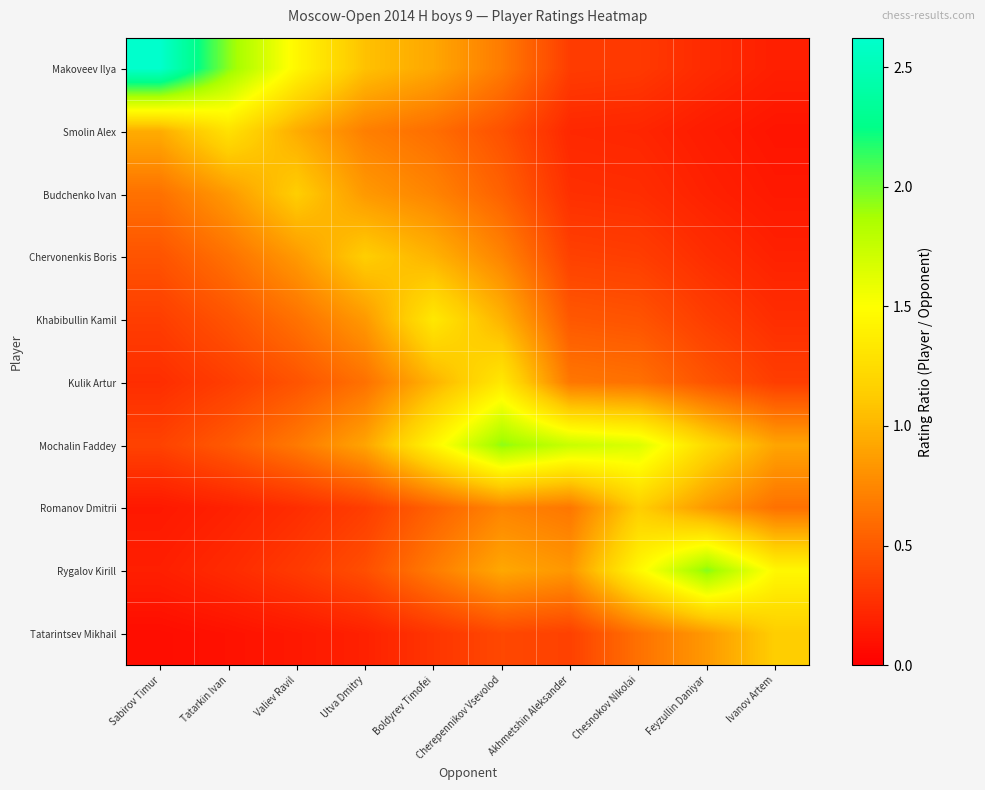

Reading left to right, list all the values displayed in this chart.

Makoveev Ilya: Sabirov Timur=2.6	Tatarkin Ivan=1.9	Valiev Ravil=1.4	Utva Dmitry=1.1	Boldyrev Timofei=0.9	Cherepennikov Vsevolod=0.7	Akhmetshin Aleksander=0.3	Chesnokov Nikolai=0.3	Feyzullin Daniyar=0.2	Ivanov Artem=0.2
Smolin Alex: Sabirov Timur=1.0	Tatarkin Ivan=1.3	Valiev Ravil=1.0	Utva Dmitry=0.7	Boldyrev Timofei=0.6	Cherepennikov Vsevolod=0.5	Akhmetshin Aleksander=0.2	Chesnokov Nikolai=0.2	Feyzullin Daniyar=0.2	Ivanov Artem=0.1
Budchenko Ivan: Sabirov Timur=0.6	Tatarkin Ivan=0.8	Valiev Ravil=1.1	Utva Dmitry=0.8	Boldyrev Timofei=0.7	Cherepennikov Vsevolod=0.5	Akhmetshin Aleksander=0.3	Chesnokov Nikolai=0.3	Feyzullin Daniyar=0.2	Ivanov Artem=0.1
Chervonenkis Boris: Sabirov Timur=0.5	Tatarkin Ivan=0.6	Valiev Ravil=0.8	Utva Dmitry=1.1	Boldyrev Timofei=1.0	Cherepennikov Vsevolod=0.7	Akhmetshin Aleksander=0.4	Chesnokov Nikolai=0.3	Feyzullin Daniyar=0.3	Ivanov Artem=0.2
Khabibullin Kamil: Sabirov Timur=0.3	Tatarkin Ivan=0.5	Valiev Ravil=0.6	Utva Dmitry=0.8	Boldyrev Timofei=1.3	Cherepennikov Vsevolod=1.0	Akhmetshin Aleksander=0.5	Chesnokov Nikolai=0.5	Feyzullin Daniyar=0.3	Ivanov Artem=0.3
Kulik Artur: Sabirov Timur=0.3	Tatarkin Ivan=0.3	Valiev Ravil=0.5	Utva Dmitry=0.6	Boldyrev Timofei=1.0	Cherepennikov Vsevolod=1.3	Akhmetshin Aleksander=0.7	Chesnokov Nikolai=0.6	Feyzullin Daniyar=0.5	Ivanov Artem=0.3
Mochalin Faddey: Sabirov Timur=0.4	Tatarkin Ivan=0.5	Valiev Ravil=0.7	Utva Dmitry=0.9	Boldyrev Timofei=1.4	Cherepennikov Vsevolod=1.9	Akhmetshin Aleksander=1.7	Chesnokov Nikolai=1.7	Feyzullin Daniyar=1.2	Ivanov Artem=0.9
Romanov Dmitrii: Sabirov Timur=0.1	Tatarkin Ivan=0.2	Valiev Ravil=0.3	Utva Dmitry=0.3	Boldyrev Timofei=0.5	Cherepennikov Vsevolod=0.7	Akhmetshin Aleksander=0.7	Chesnokov Nikolai=1.1	Feyzullin Daniyar=0.8	Ivanov Artem=0.6
Rygalov Kirill: Sabirov Timur=0.2	Tatarkin Ivan=0.2	Valiev Ravil=0.3	Utva Dmitry=0.4	Boldyrev Timofei=0.7	Cherepennikov Vsevolod=0.9	Akhmetshin Aleksander=0.8	Chesnokov Nikolai=1.4	Feyzullin Daniyar=2.0	Ivanov Artem=1.4
Tatarintsev Mikhail: Sabirov Timur=0.1	Tatarkin Ivan=0.1	Valiev Ravil=0.1	Utva Dmitry=0.2	Boldyrev Timofei=0.3	Cherepennikov Vsevolod=0.4	Akhmetshin Aleksander=0.4	Chesnokov Nikolai=0.6	Feyzullin Daniyar=0.8	Ivanov Artem=1.1